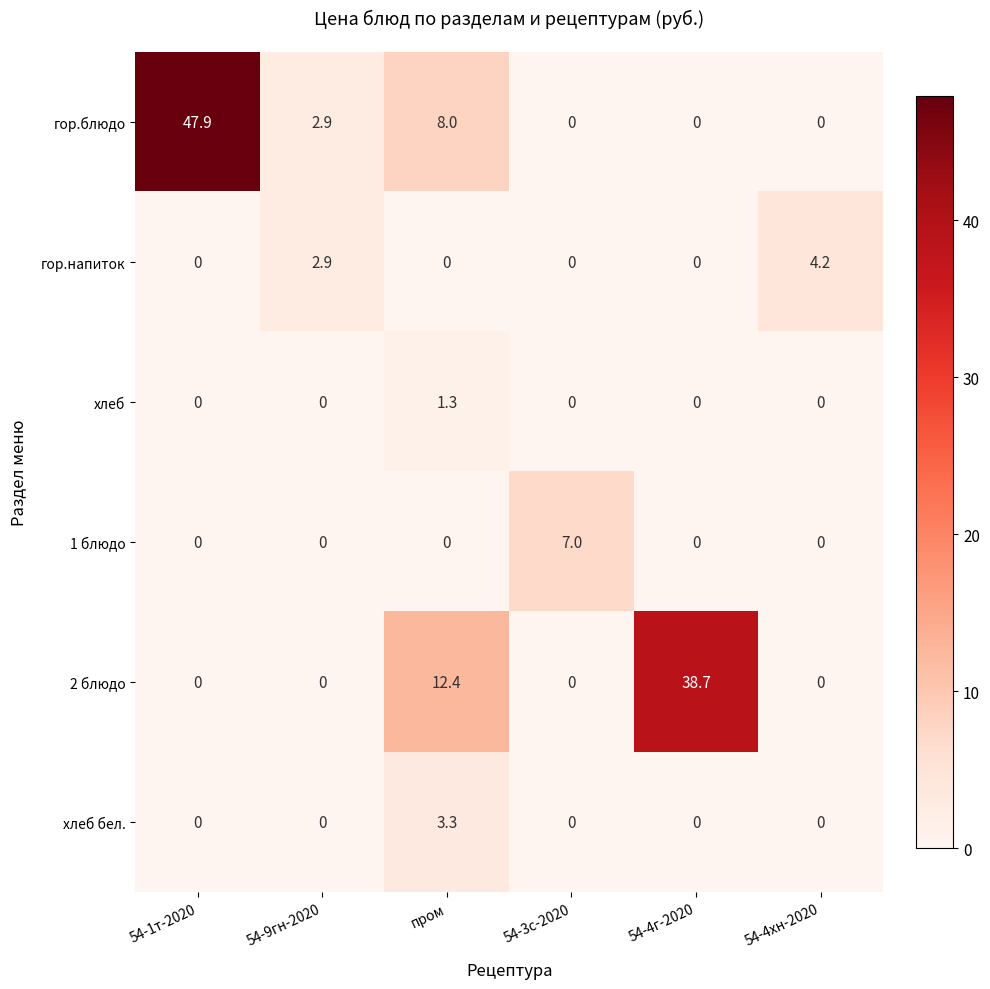

What is the difference between the гор.напиток values at 54-9гн-2020 and 54-3с-2020?

2.9